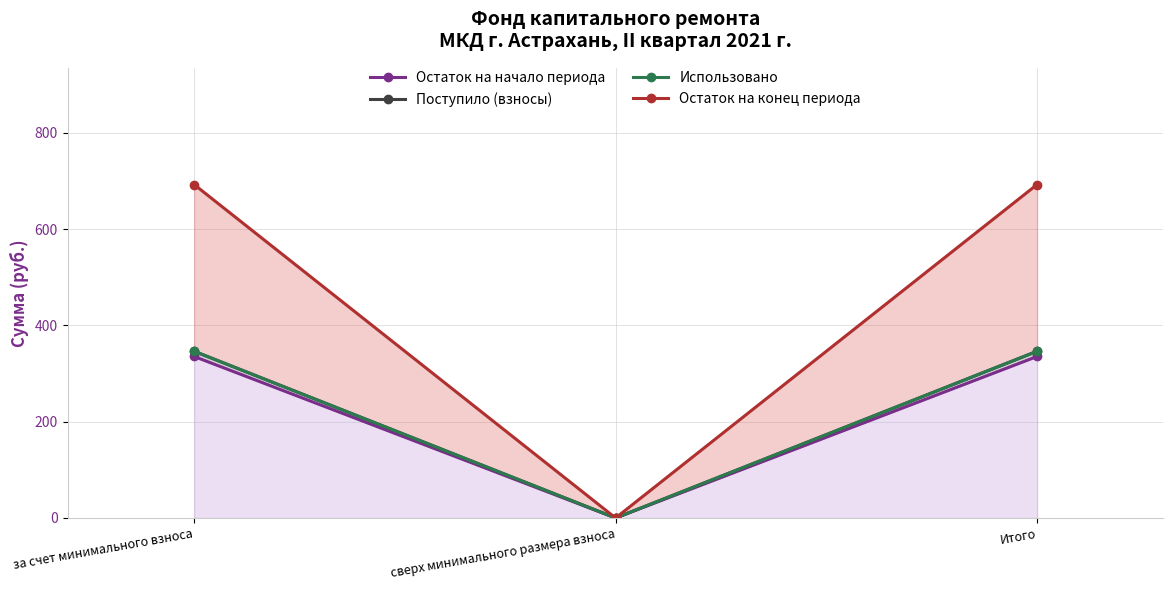

Reading left to right, transcribe all the data shown in this chart.

Остаток на начало периода: 335.4	0.0	335.4
Поступило (взносы): 346.3	0.0	346.3
Использовано: 346.3	0.0	346.3
Остаток на конец периода: 692.6	0.0	692.6